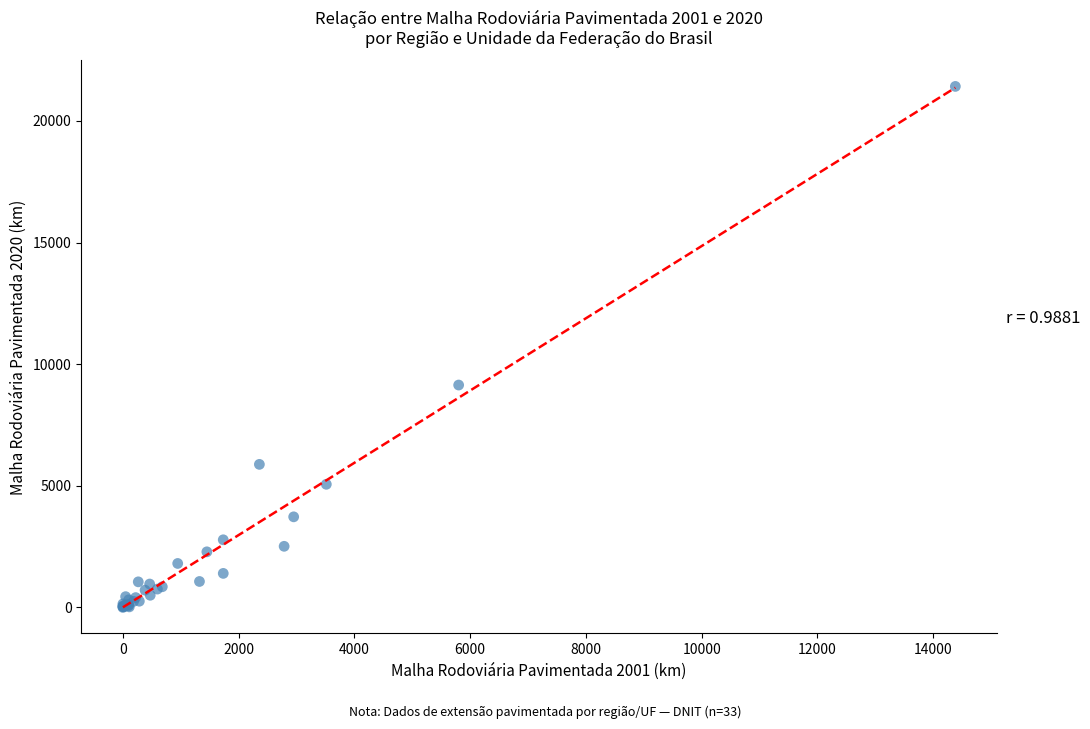

What Y value in the scatter plot is closest to 10708?

9141.7